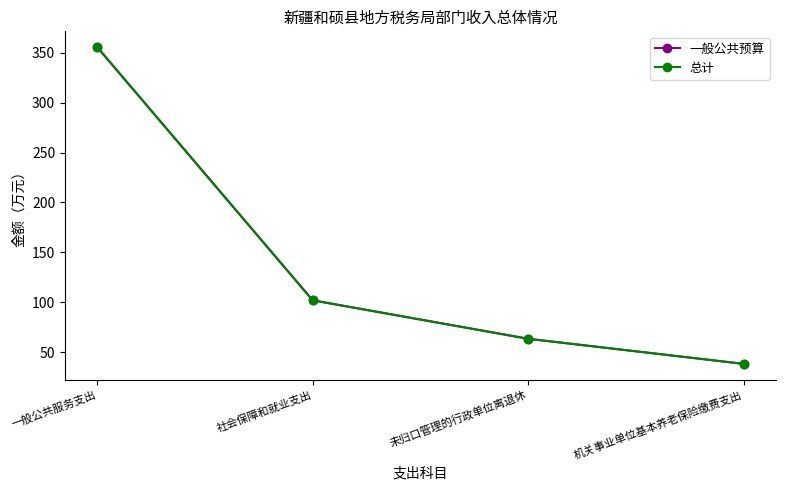

Reading right to left, what are all the values shown in this chart?

一般公共预算: 机关事业单位基本养老保险缴费支出=38.5	未归口管理的行政单位离退休=63.6	社会保障和就业支出=102.1	一般公共服务支出=355.4
总计: 机关事业单位基本养老保险缴费支出=38.5	未归口管理的行政单位离退休=63.6	社会保障和就业支出=102.1	一般公共服务支出=355.4